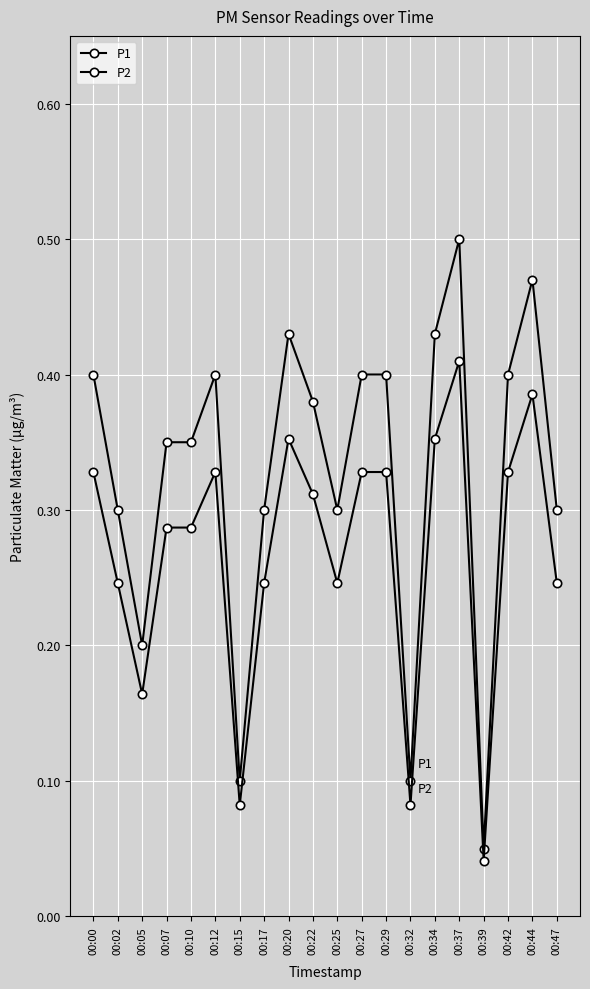

Count the number of data series in this chart.

2